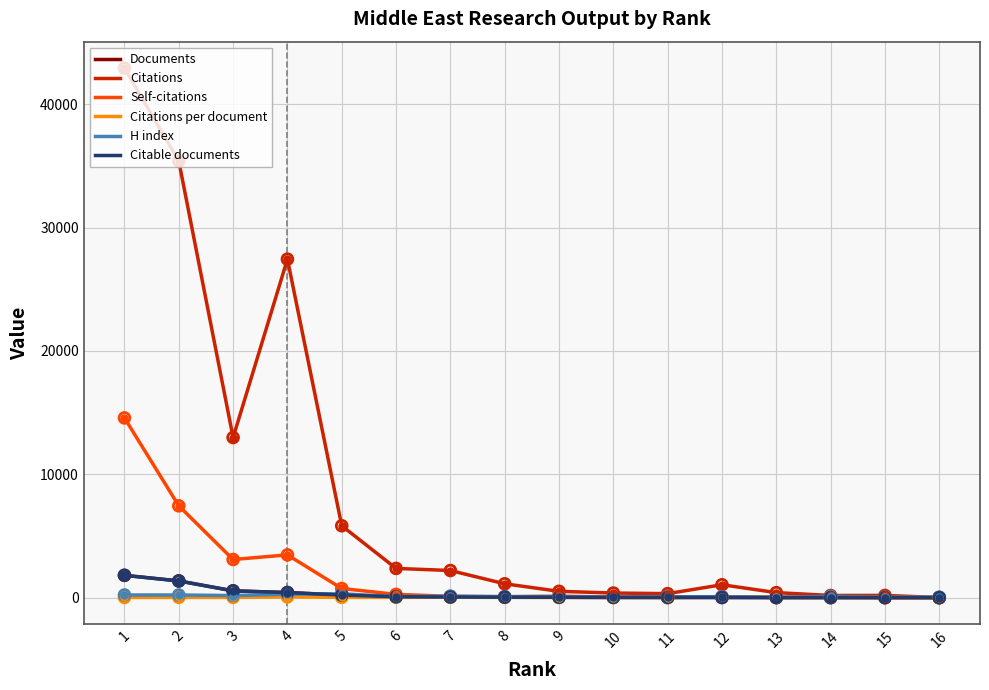

Is the value of H index at 12 greater than the value of Self-citations at 8?

No